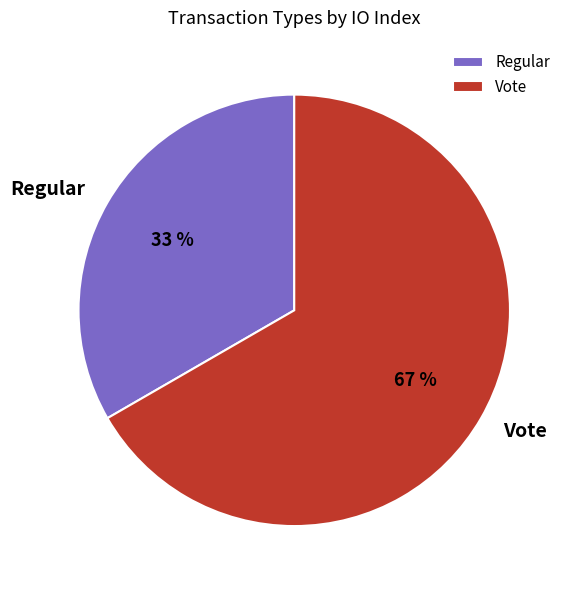

How many segments does this pie chart have?

2